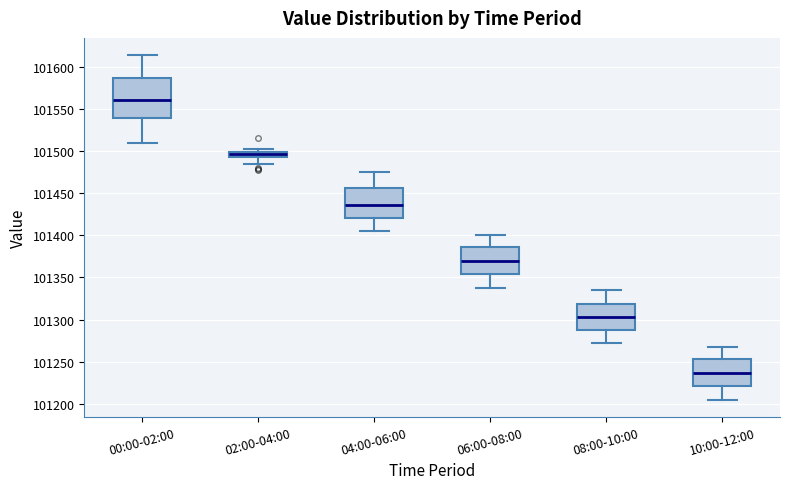

Which box is the tallest, from its lower edge to its upper edge?

00:00-02:00